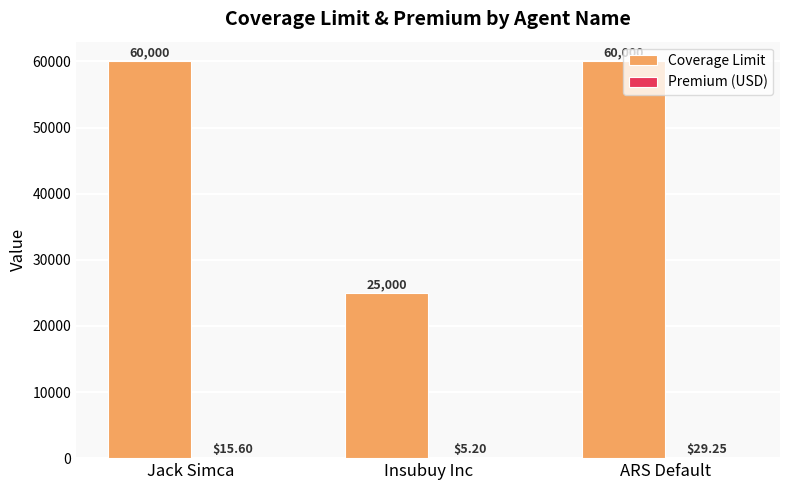

How many Coverage Limit values are between 25000 and 60000?

3